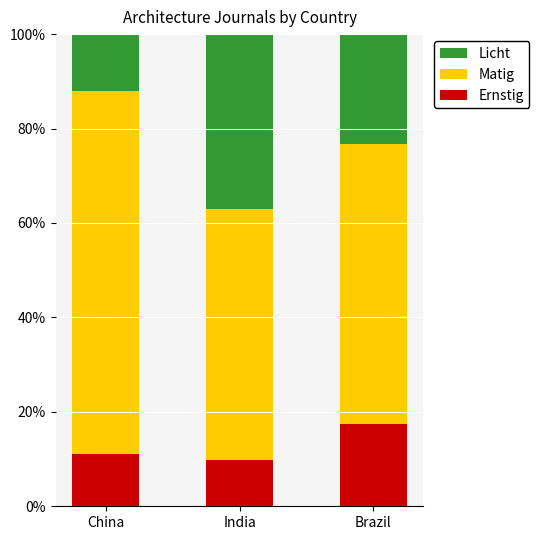

What is the difference between the maximum and minimum values in the Ernstig series?

7.5